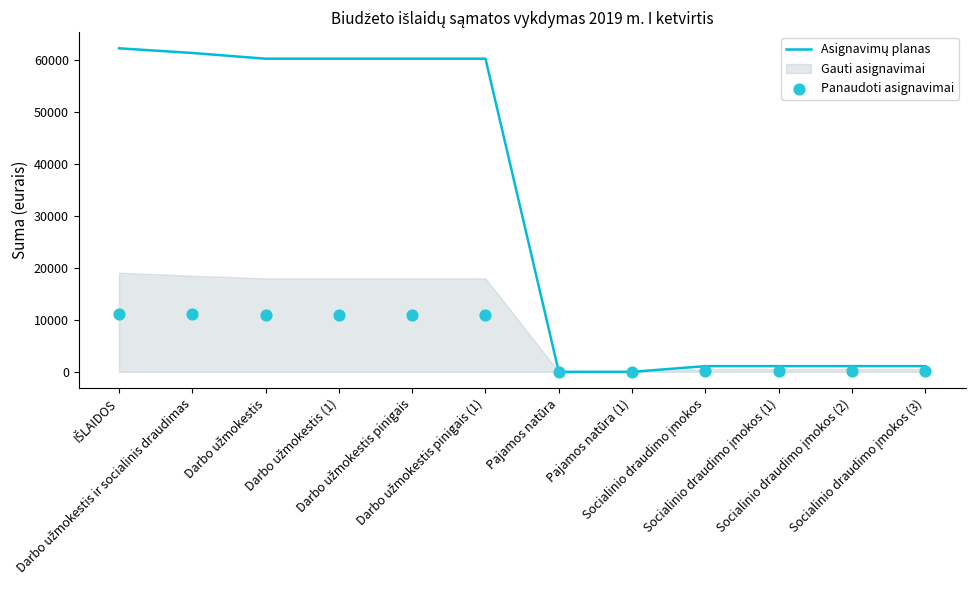

Which series contains the highest Y value?

Asignavimų planas